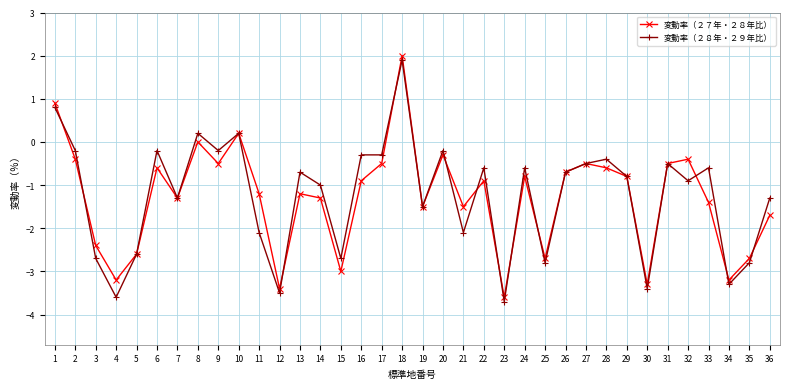

At which category does the chart reach its peak across all series?

18